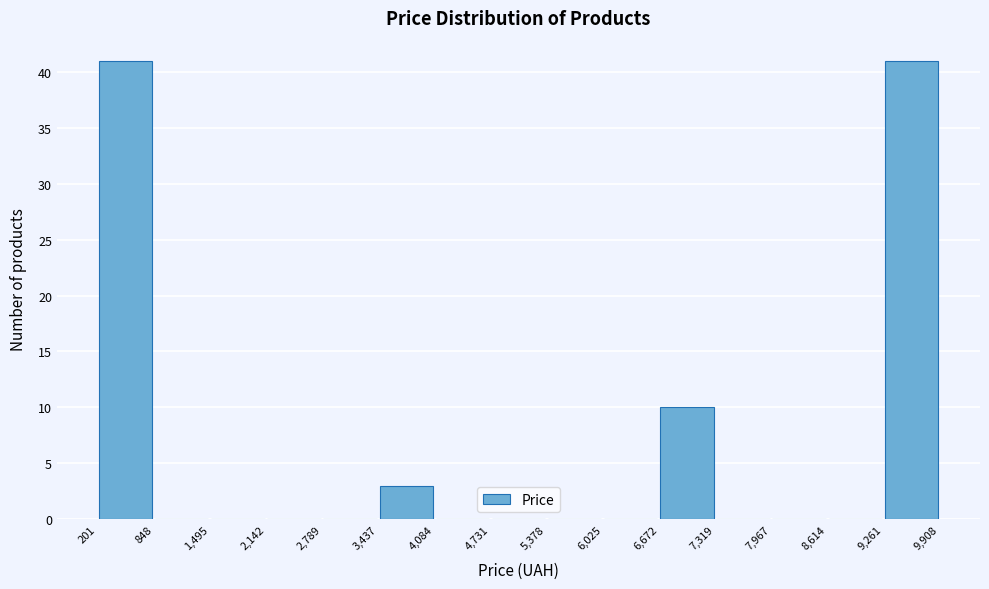

Reading left to right, list every bar in this chart as the range it spans on the x-axis followed by its height. The values are not printed on the chart, so give them approximately, as read against the axis.

201 to 848: 41
848 to 1,495: 0
1,495 to 2,142: 0
2,142 to 2,789: 0
2,789 to 3,437: 0
3,437 to 4,084: 3
4,084 to 4,731: 0
4,731 to 5,378: 0
5,378 to 6,025: 0
6,025 to 6,672: 0
6,672 to 7,319: 10
7,319 to 7,967: 0
7,967 to 8,614: 0
8,614 to 9,261: 0
9,261 to 9,908: 41